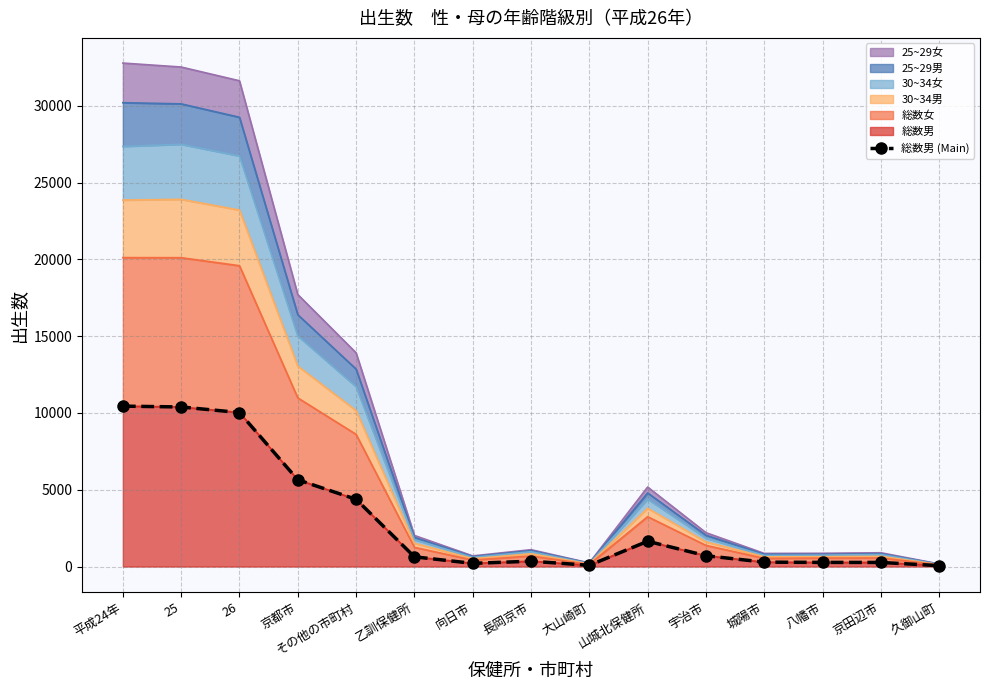

Rank the categories by value from highest to lowest.

平成24年, 25, 26, 京都市, その他の市町村, 山城北保健所, 宇治市, 乙訓保健所, 長岡京市, 城陽市, 八幡市, 京田辺市, 向日市, 大山崎町, 久御山町